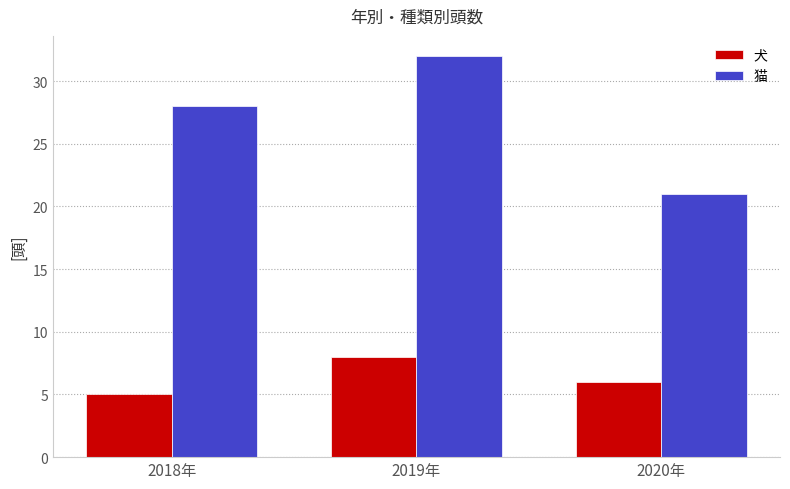

Reading left to right, list all the values displayed in this chart.

犬: 2018年=5	2019年=8	2020年=6
猫: 2018年=28	2019年=32	2020年=21